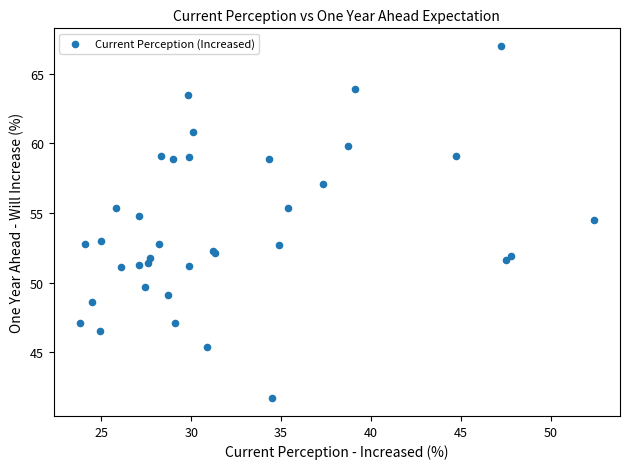

What Y value in the scatter plot is closest to 54?

54.5